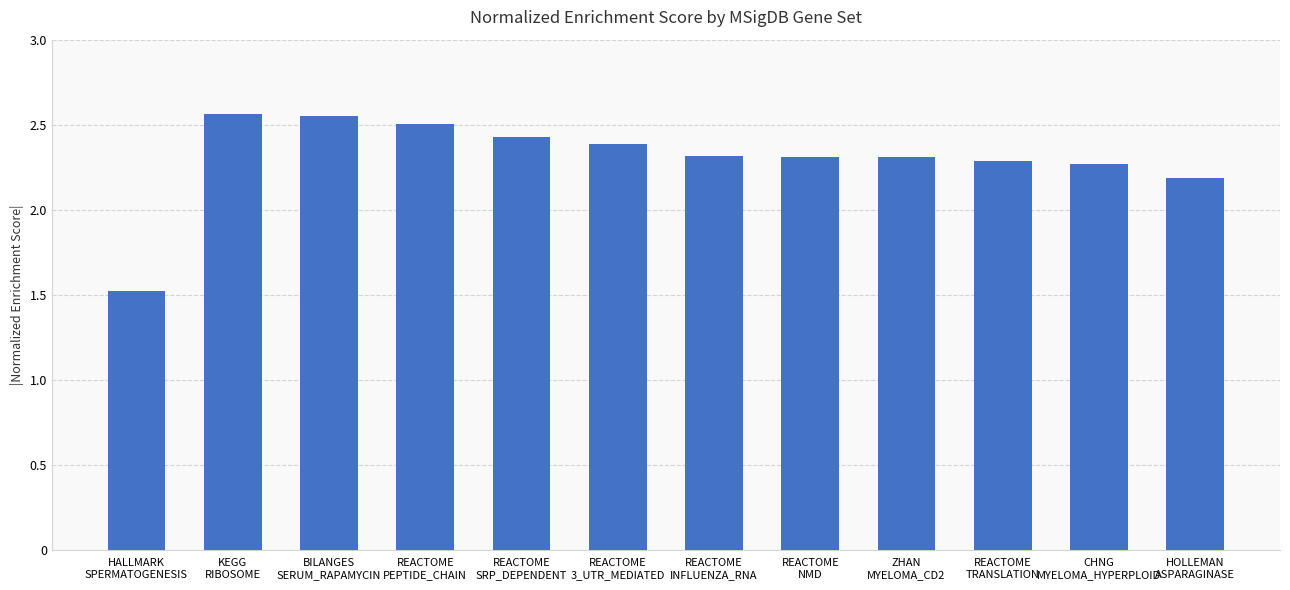

Approximately how many times larger is the value at REACTOME
SRP_DEPENDENT compared to REACTOME
TRANSLATION?

1.1